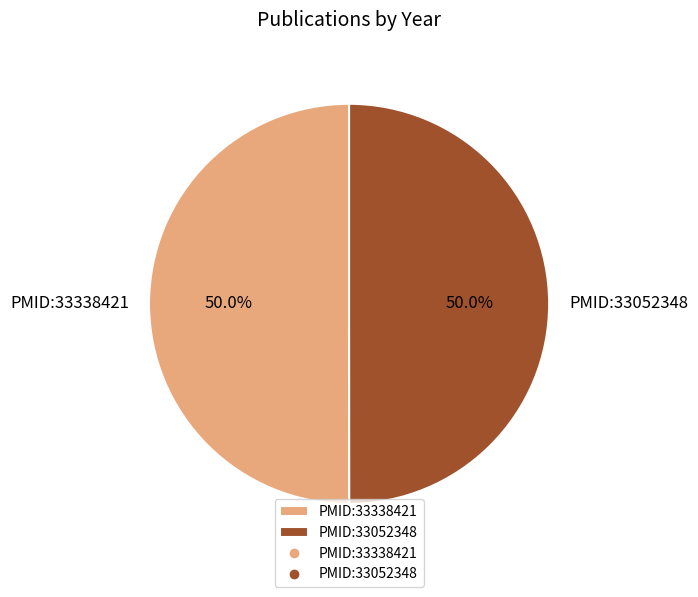

True or false: PMID:33338421 accounts for 50% of the total.

True